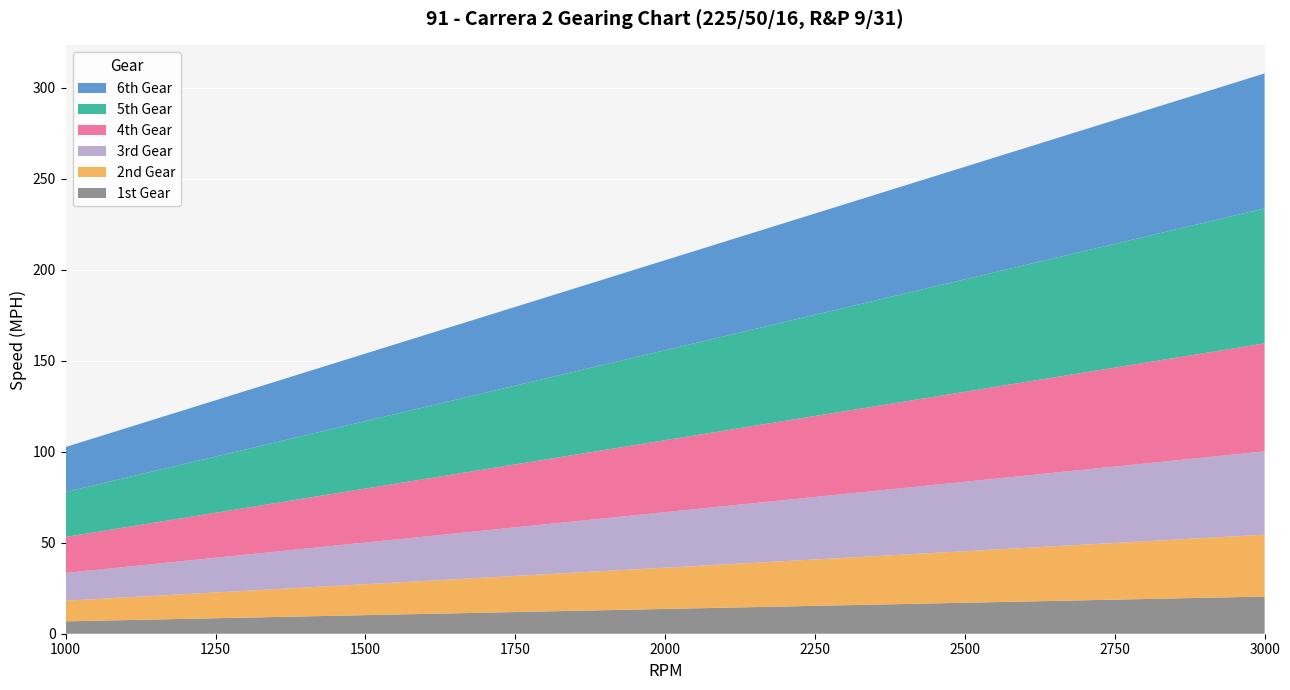

Reading left to right, list all the values displayed in this chart.

1st Gear: 1000=6.8	1100=7.5	1200=8.2	1300=8.8	1400=9.5	1500=10.2	1600=10.9	1700=11.6	1800=12.3	1900=12.9	2000=13.6	2100=14.3	2200=15.0	2300=15.7	2400=16.3	2500=17.0	2600=17.7	2700=18.4	2800=19.1	2900=19.7	3000=20.4
2nd Gear: 1000=11.3	1100=12.5	1200=13.6	1300=14.7	1400=15.9	1500=17.0	1600=18.1	1700=19.3	1800=20.4	1900=21.5	2000=22.7	2100=23.8	2200=24.9	2300=26.1	2400=27.2	2500=28.3	2600=29.5	2700=30.6	2800=31.7	2900=32.9	3000=34.0
3rd Gear: 1000=15.3	1100=16.8	1200=18.3	1300=19.8	1400=21.4	1500=22.9	1600=24.4	1700=25.9	1800=27.5	1900=29.0	2000=30.5	2100=32.0	2200=33.6	2300=35.1	2400=36.6	2500=38.1	2600=39.7	2700=41.2	2800=42.7	2900=44.2	3000=45.8
4th Gear: 1000=19.8	1100=21.8	1200=23.7	1300=25.7	1400=27.7	1500=29.7	1600=31.6	1700=33.6	1800=35.6	1900=37.6	2000=39.6	2100=41.5	2200=43.5	2300=45.5	2400=47.5	2500=49.4	2600=51.4	2700=53.4	2800=55.4	2900=57.3	3000=59.3
5th Gear: 1000=24.7	1100=27.2	1200=29.7	1300=32.1	1400=34.6	1500=37.1	1600=39.6	1700=42.0	1800=44.5	1900=47.0	2000=49.4	2100=51.9	2200=54.4	2300=56.9	2400=59.3	2500=61.8	2600=64.3	2700=66.8	2800=69.2	2900=71.7	3000=74.2
6th Gear: 1000=24.7	1100=27.2	1200=29.7	1300=32.1	1400=34.6	1500=37.1	1600=39.6	1700=42.0	1800=44.5	1900=47.0	2000=49.4	2100=51.9	2200=54.4	2300=56.9	2400=59.3	2500=61.8	2600=64.3	2700=66.8	2800=69.2	2900=71.7	3000=74.2